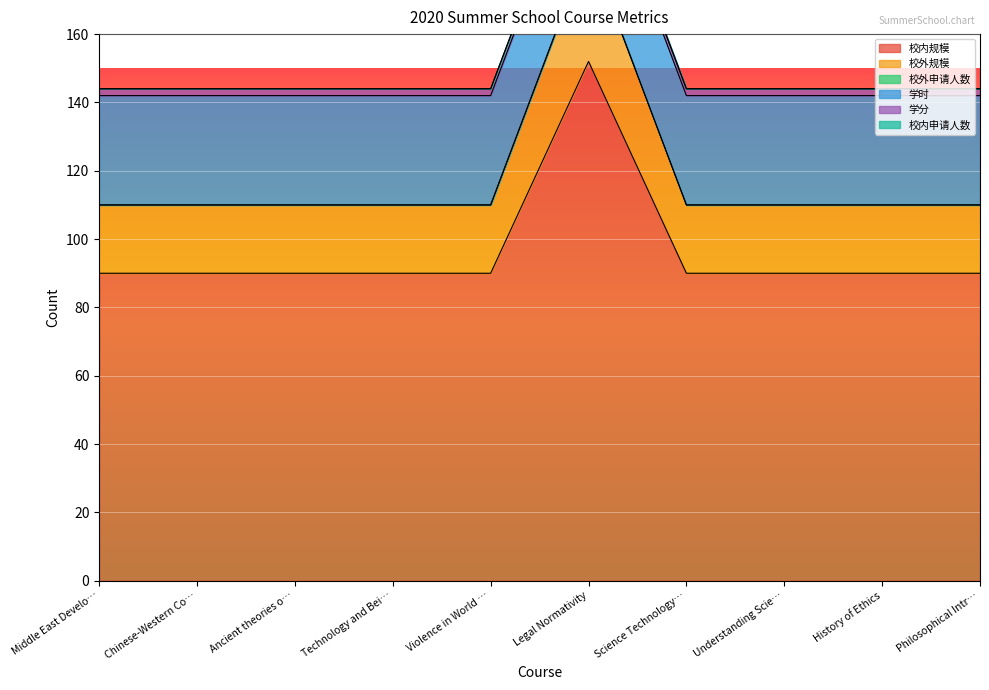

What is the value of the 校外规模 point at the 7th from the left?

20